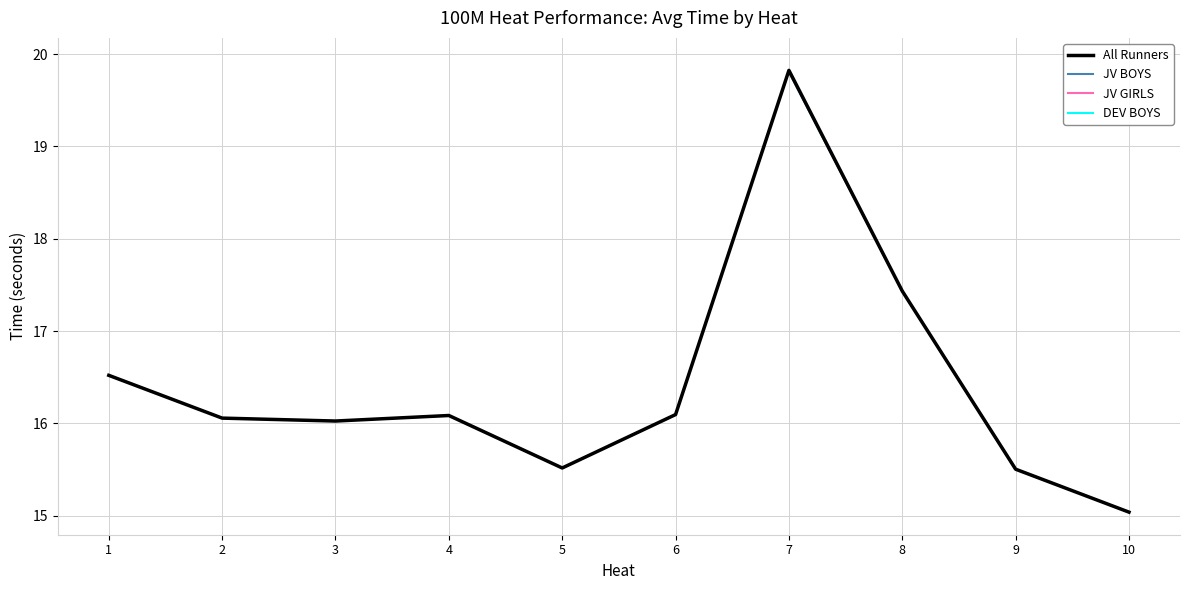

List the series in order of their peak value, highest first.

All Runners, JV BOYS, JV GIRLS, DEV BOYS